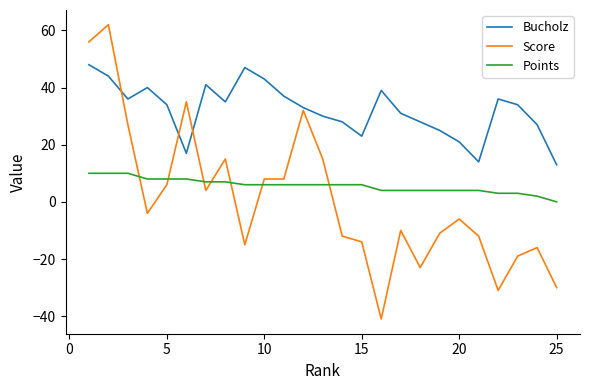

What is the maximum value for Points?

10